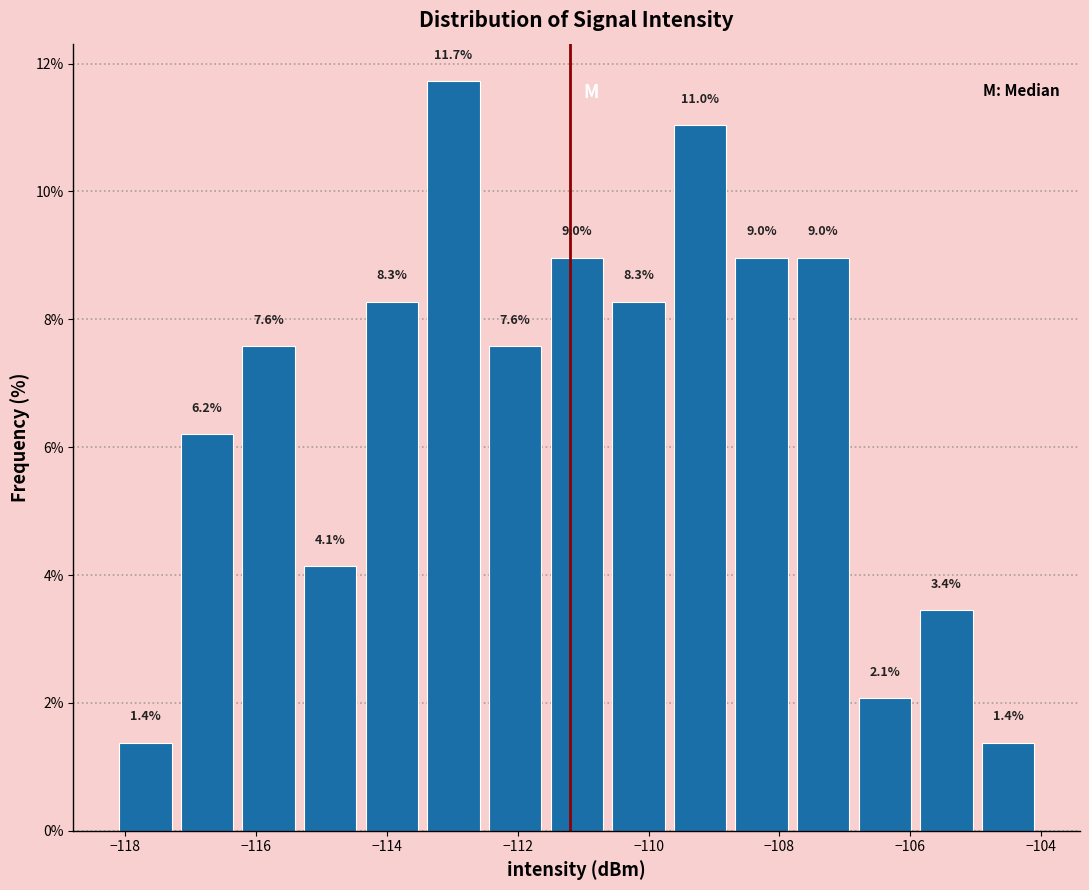

Reading left to right, list every bar in this chart as the range it spans on the x-axis followed by its height. The bar edges are not printed on the chart, so give them approximately, as read against the axis.

-118.2 to -117.2: 1.4
-117.2 to -116.2: 6.2
-116.2 to -115.4: 7.6
-115.4 to -114.4: 4.1
-114.4 to -113.4: 8.3
-113.4 to -112.6: 11.7
-112.6 to -111.6: 7.6
-111.6 to -110.6: 9.0
-110.6 to -109.6: 8.3
-109.6 to -108.8: 11.0
-108.8 to -107.8: 9.0
-107.8 to -106.8: 9.0
-106.8 to -106.0: 2.1
-106.0 to -105.0: 3.4
-105.0 to -104.0: 1.4